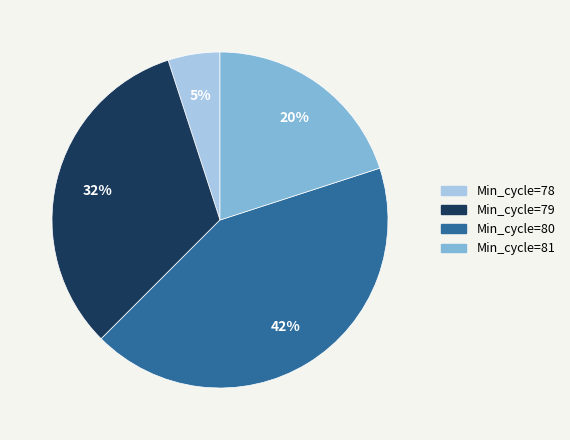

Does any single category account for the majority?

No